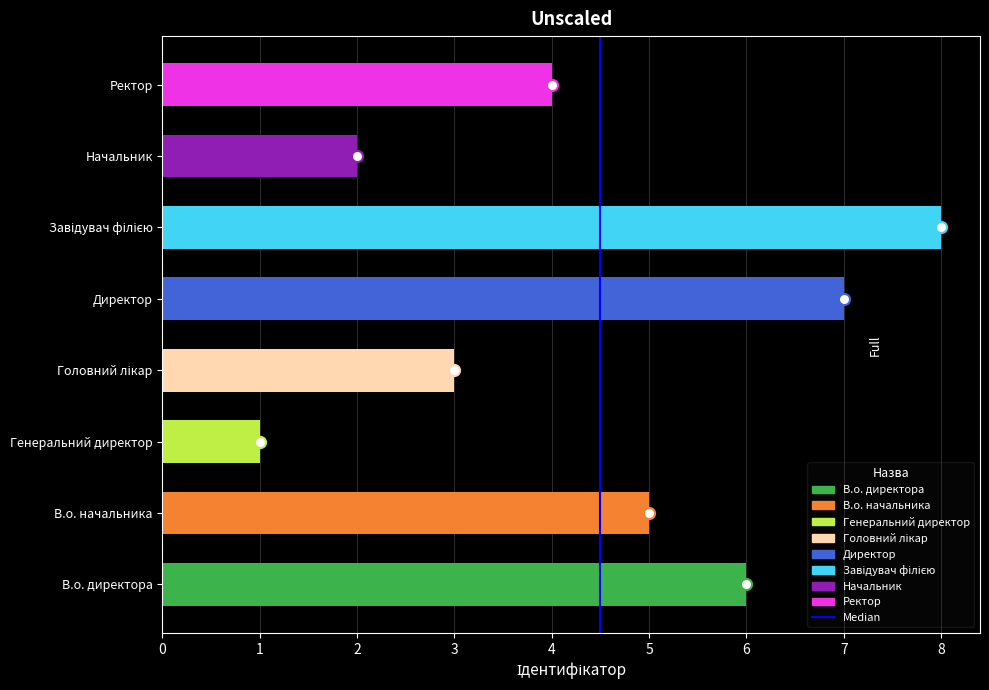

How many data points does each series have?

8